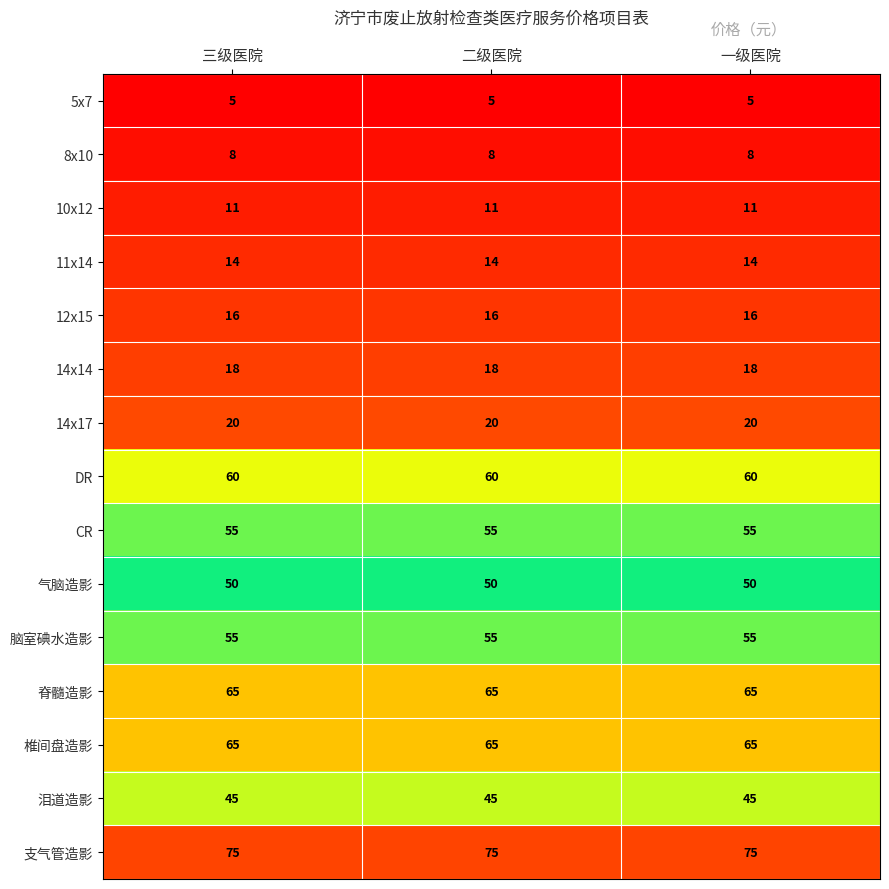

The value of 5x7 at 一级医院 is 5. True or false?

True